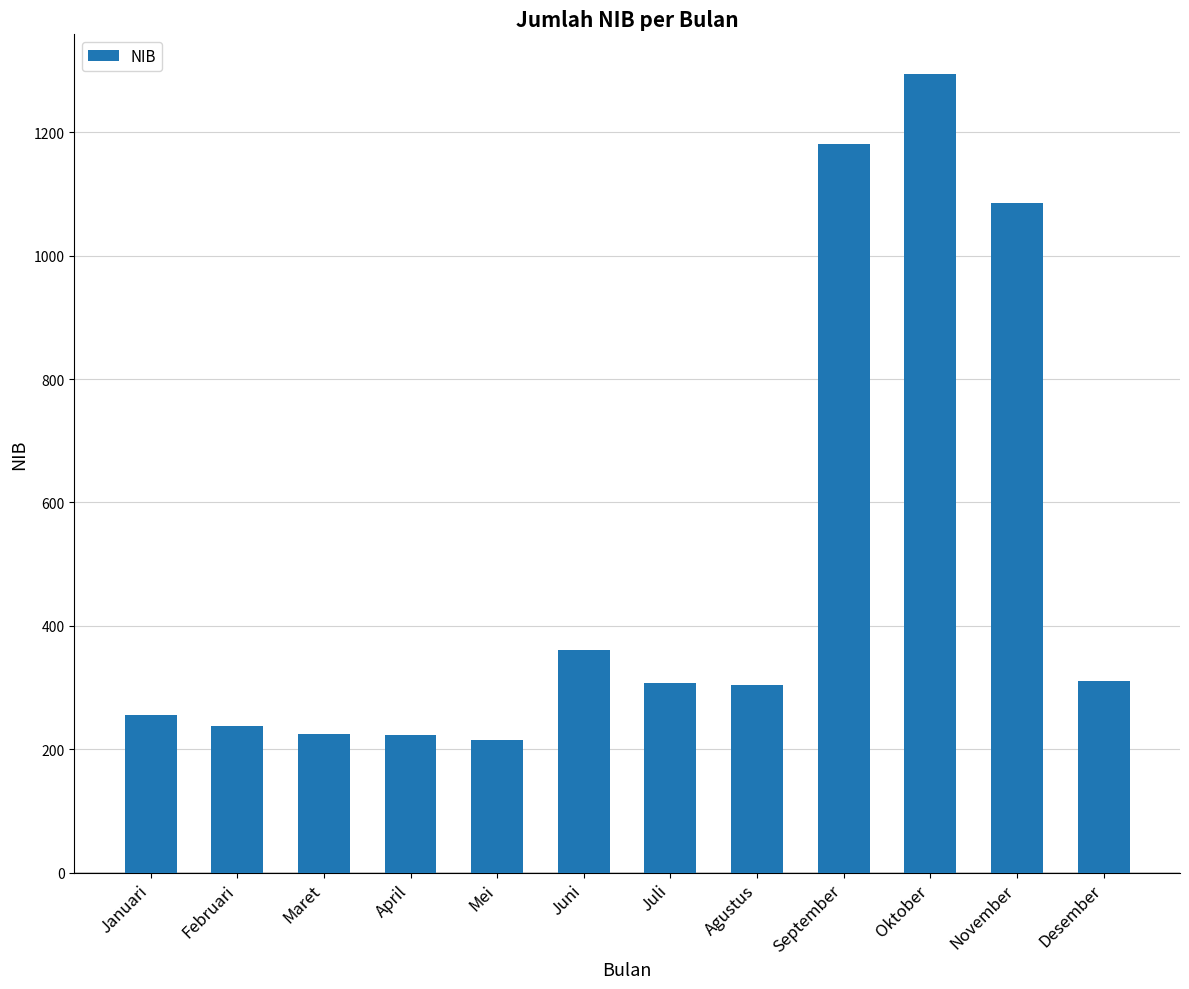

Between Mei and Juni, which is larger?

Juni